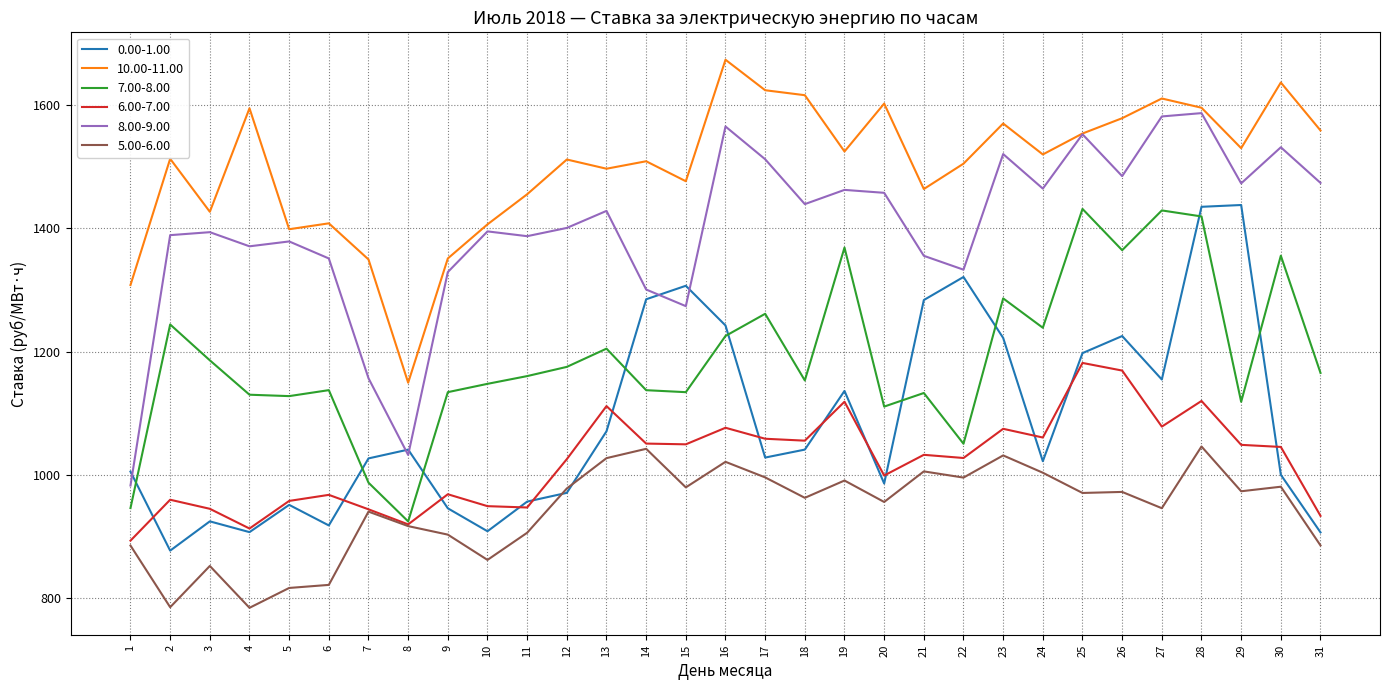

Which series has the largest total across all categories?

10.00-11.00